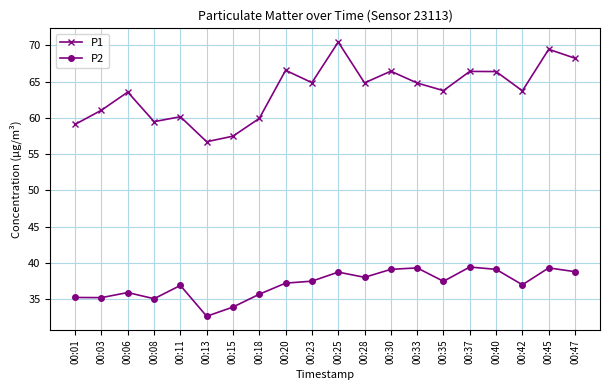

At which label does P1 reach its peak?

00:25